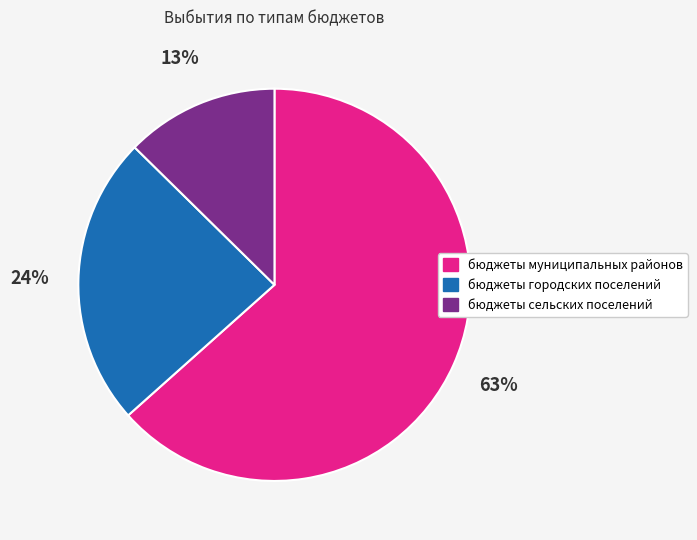

To the nearest percent, what percentage of the pie is бюджеты городских поселений?

24%